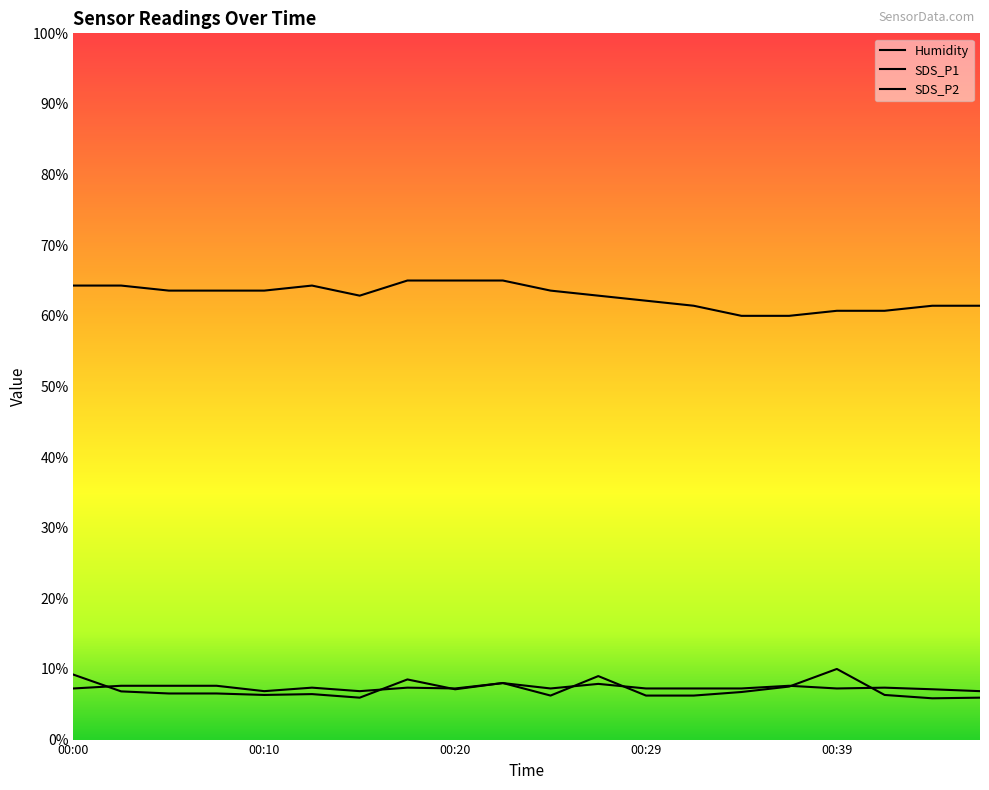

Reading left to right, extract all data points from this chart.

SDS_P1: 9.2	6.8	6.5	6.5	6.3	6.4	5.9	8.5	7.1	8.0	6.2	9.0	6.2	6.2	6.7	7.5	10.0	6.3	5.8	5.9
SDS_P2: 7.2	7.6	7.6	7.6	6.9	7.4	6.9	7.4	7.2	8.0	7.2	7.9	7.2	7.2	7.2	7.6	7.2	7.4	7.1	6.9
Humidity: 64.3	64.3	63.6	63.6	63.6	64.3	62.9	65.0	65.0	65.0	63.6	62.9	62.1	61.4	60.0	60.0	60.7	60.7	61.4	61.4